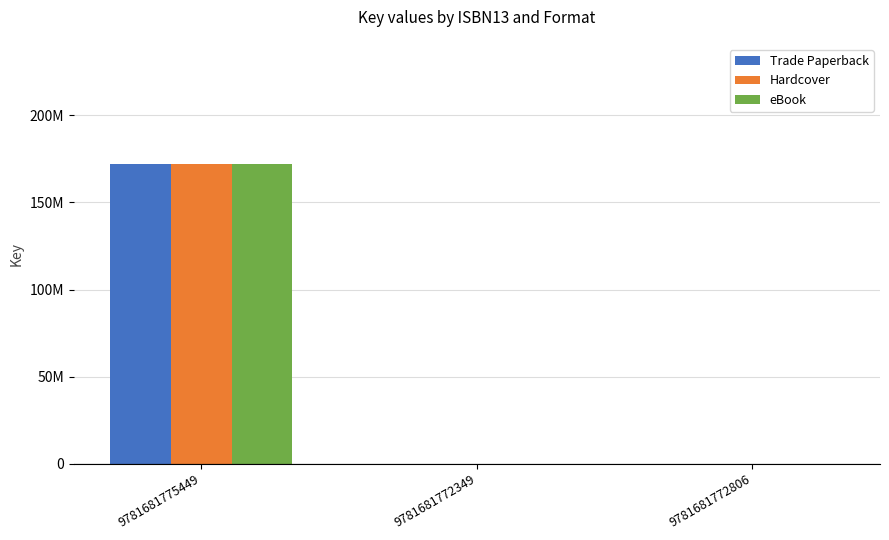

What are all the series names shown in the legend?

Trade Paperback, Hardcover, eBook